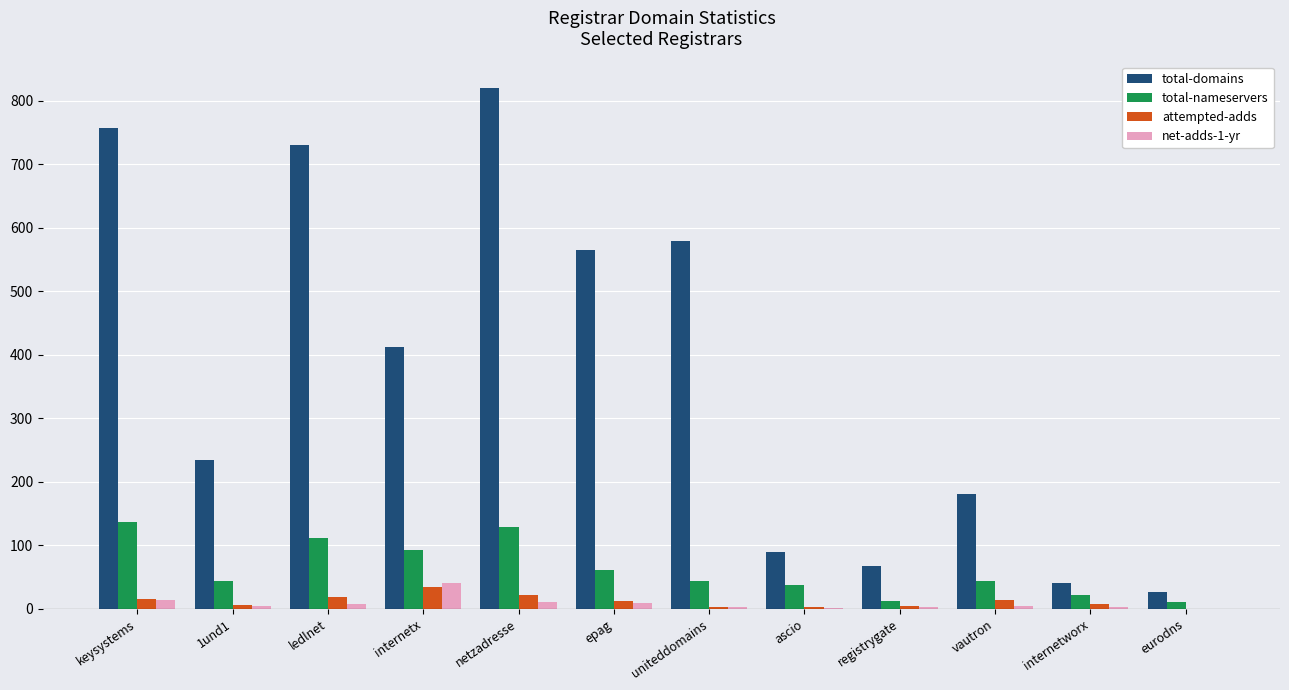

What is the sum of all total-domains values?

4503